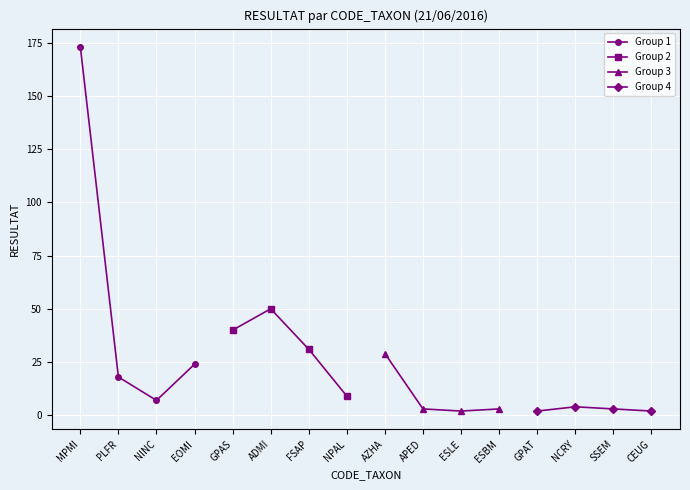

The Group 1 series shows 173 at MPMI. True or false?

True